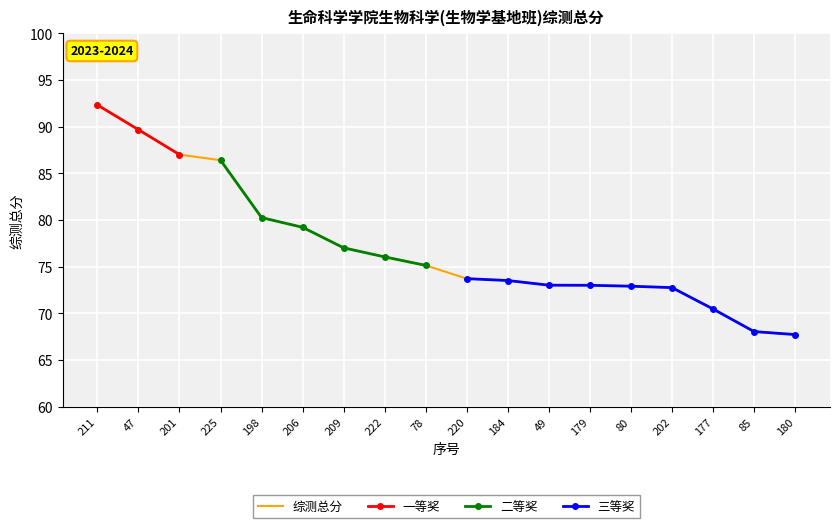

What is the sum of the values at 198 and 78?

155.4